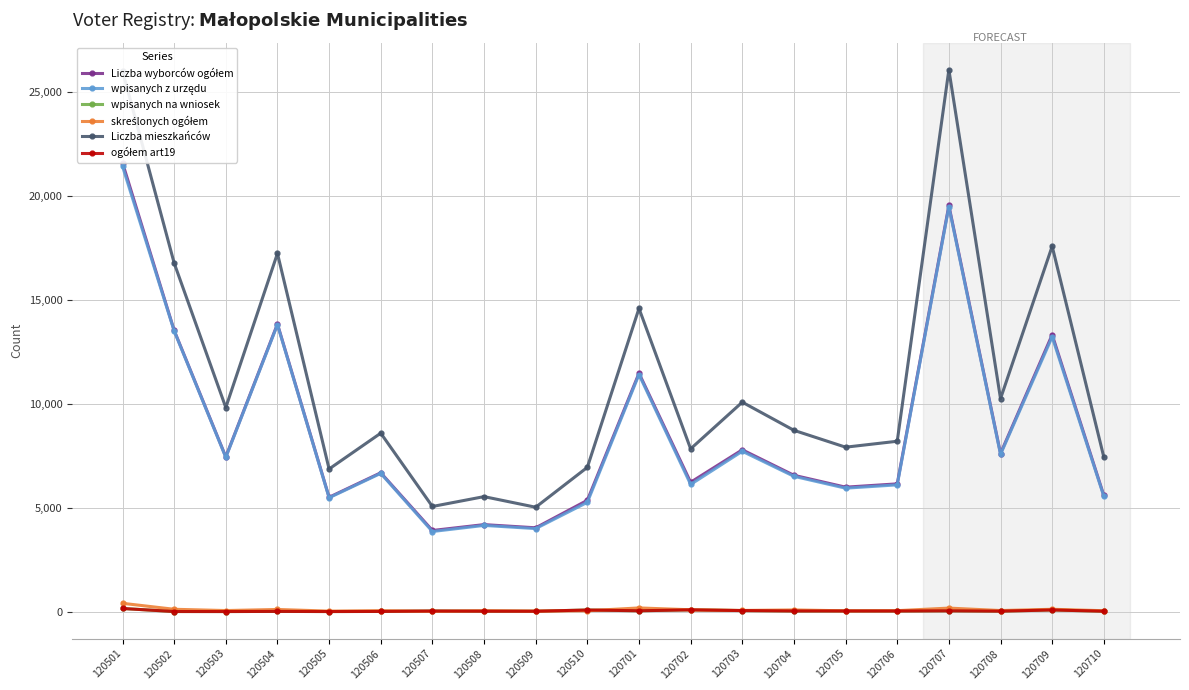

What is the difference between the highest and lowest values at 120504?

17217